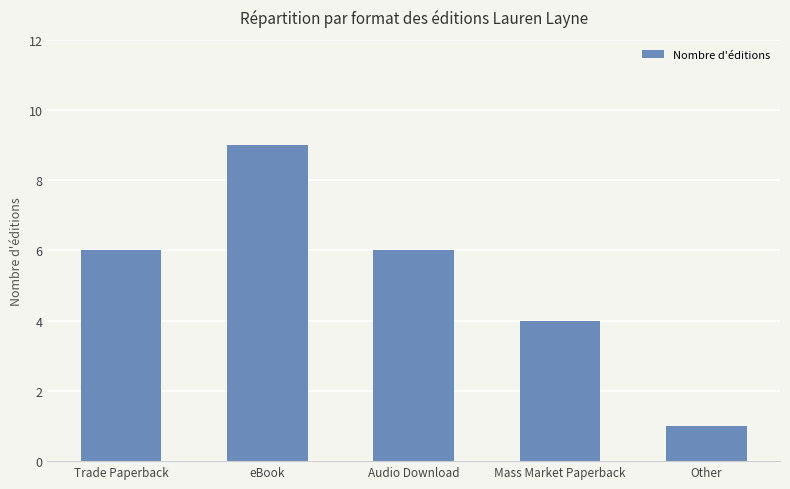

Approximately how many times larger is the value at Mass Market Paperback compared to Audio Download?

0.7